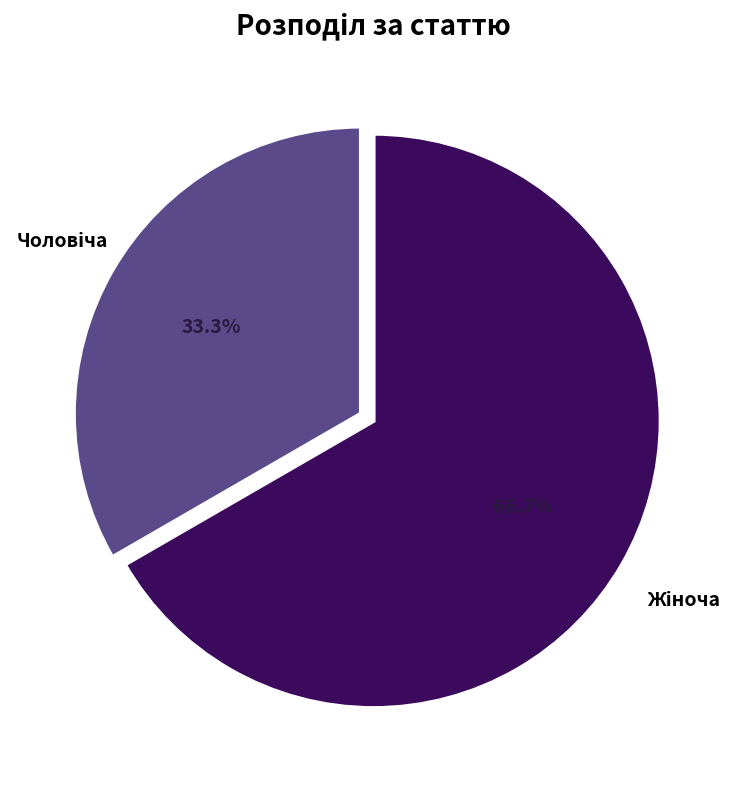

Is there any slice that represents more than half of the pie?

Yes